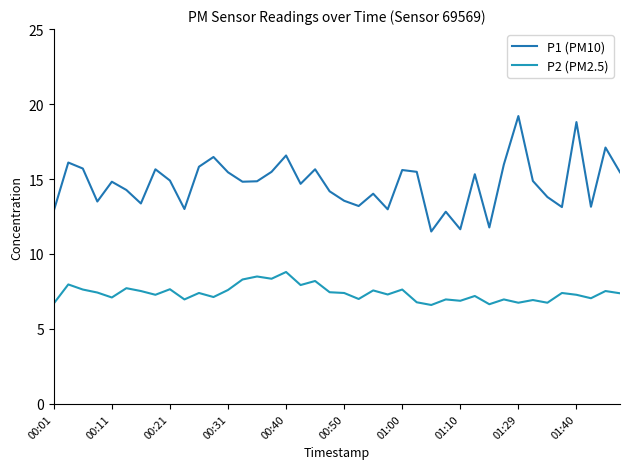

How many lines are shown in the chart?

2